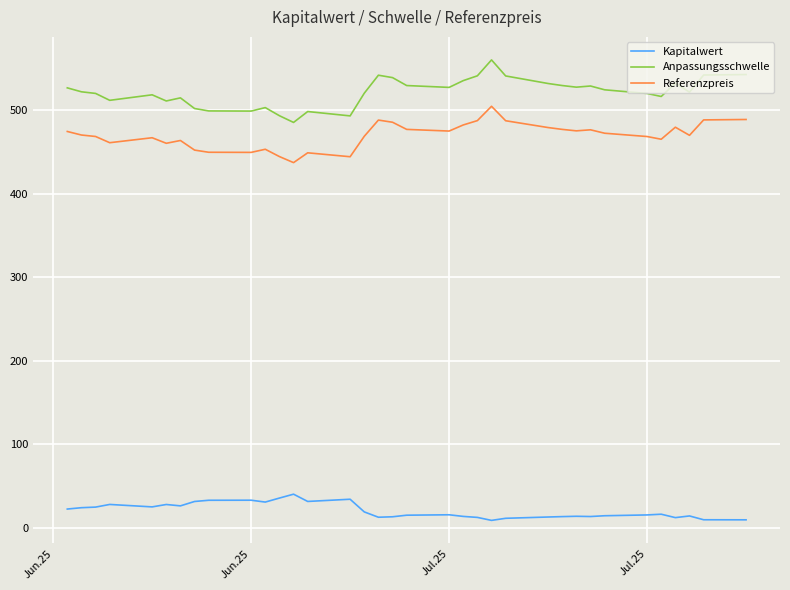

What is the spread (max minus min) of values at Jun.25?

466.0